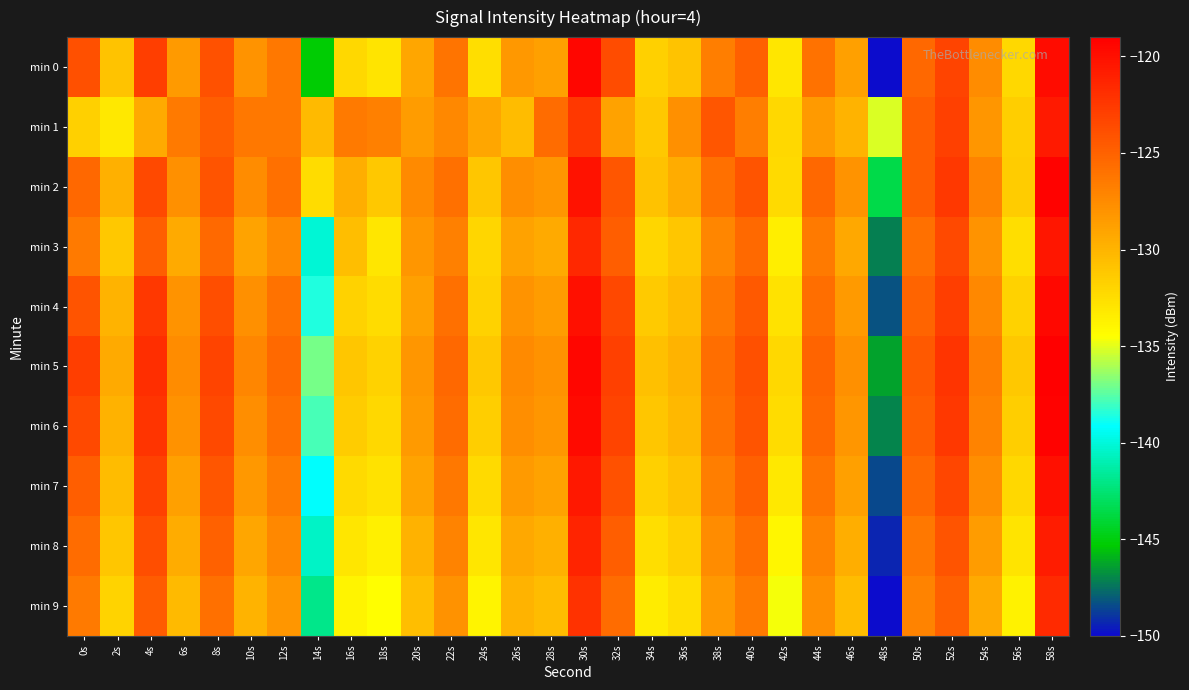

At which category is the sum across all series the highest?

58s